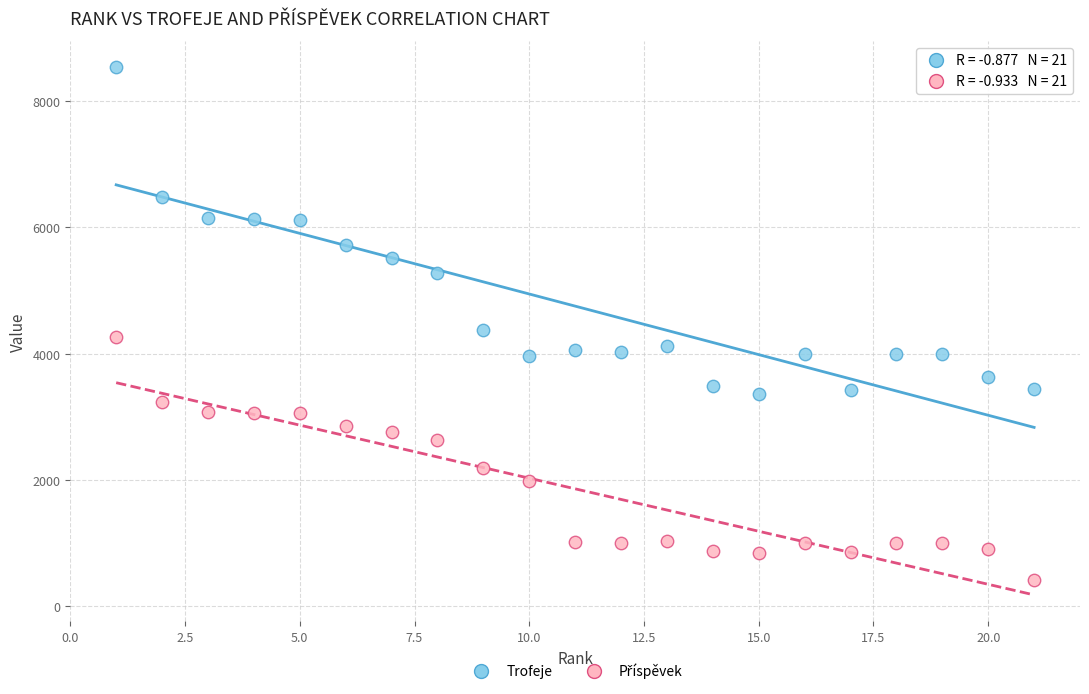

Which series contains the highest Y value?

Trofeje